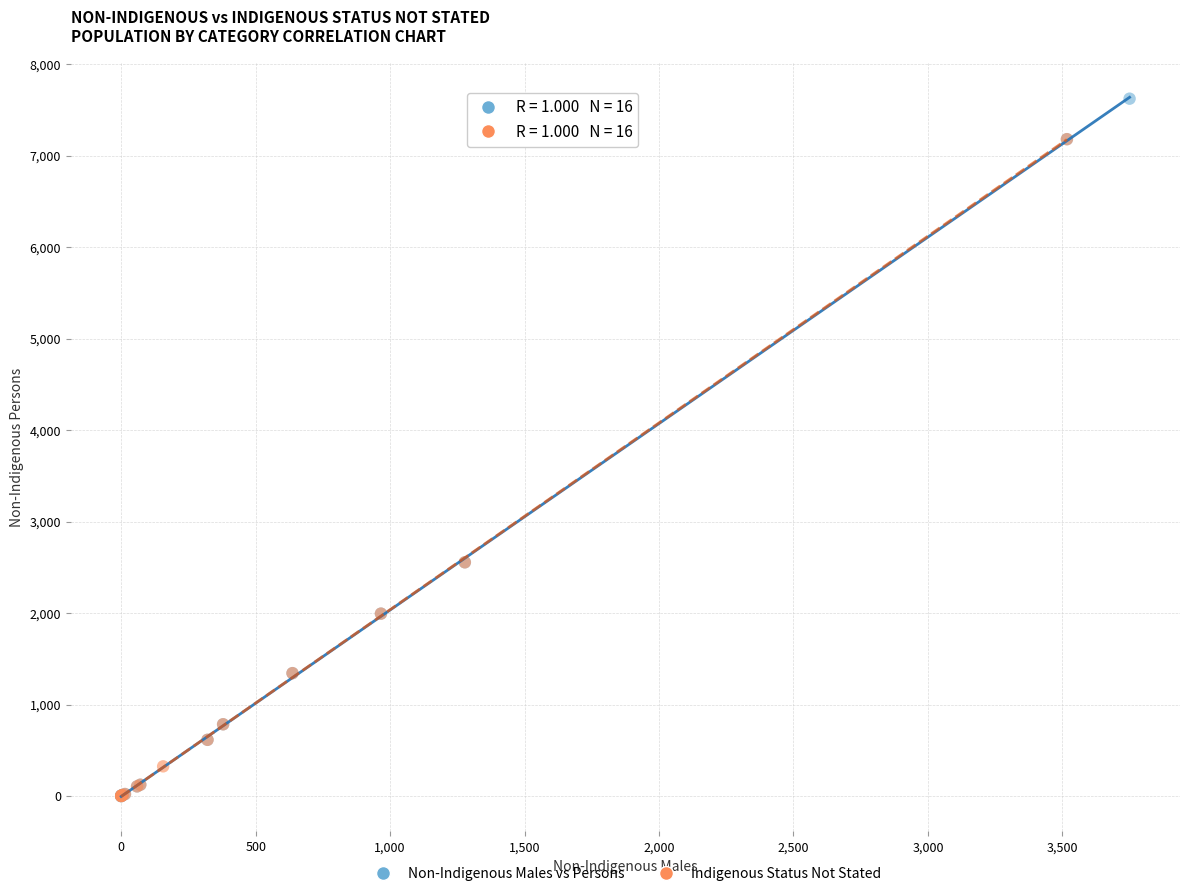

Which series has the largest Y range (max minus min)?

Non-Indigenous Males vs Persons